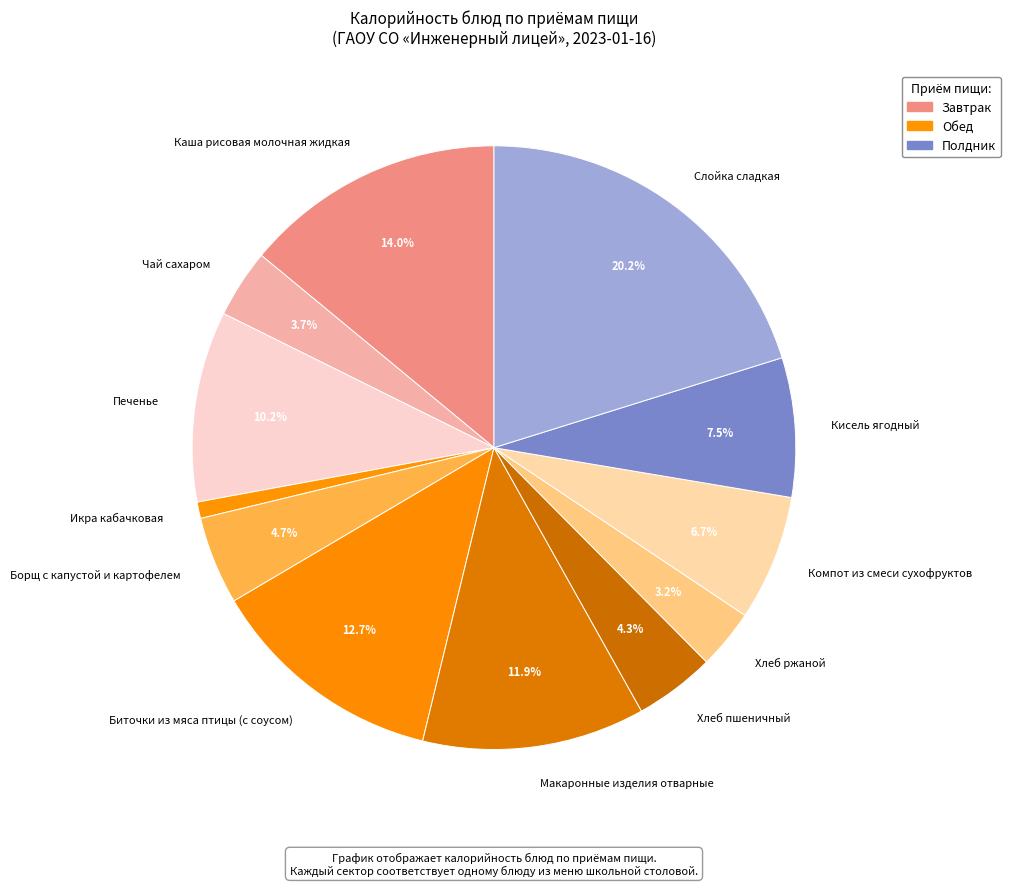

What is the smallest slice in the pie chart?

Икра кабачковая